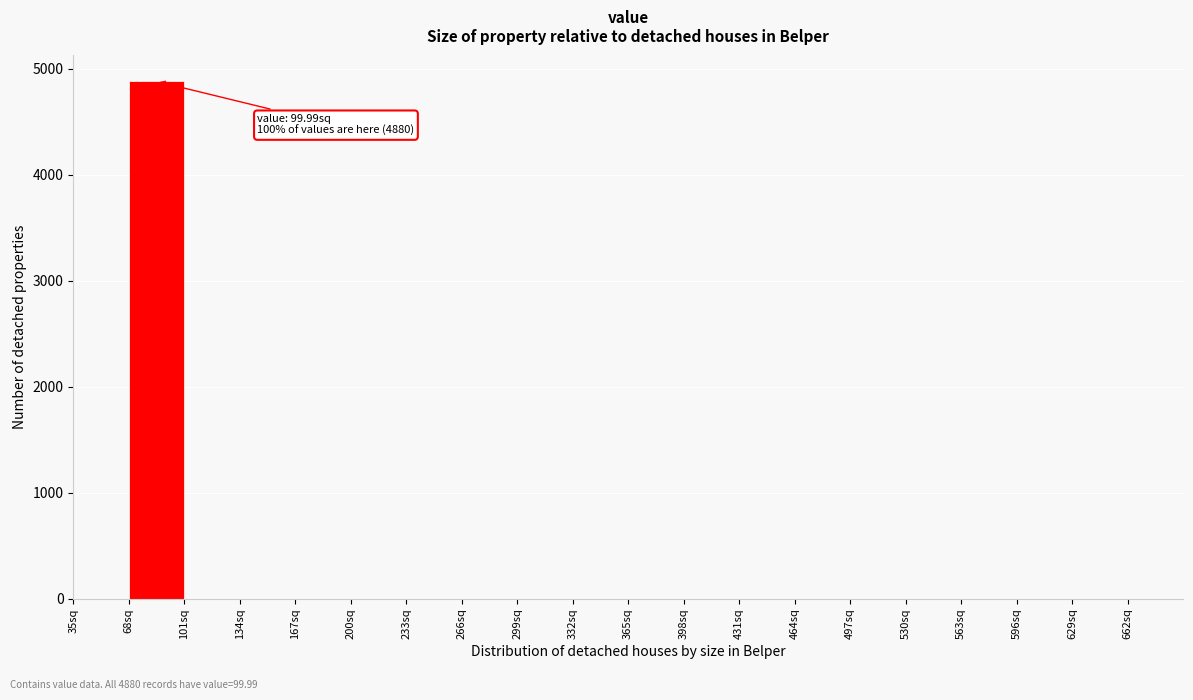

Which range on the x-axis has the tallest bar?

68 to 101